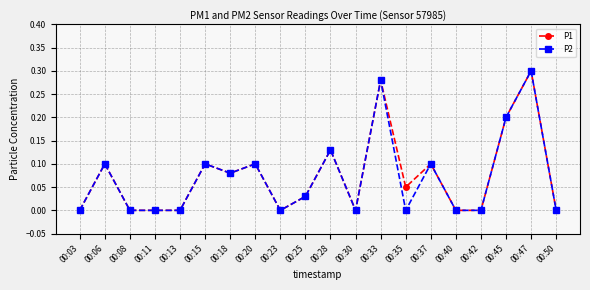

At which category is the sum across all series the highest?

00:47